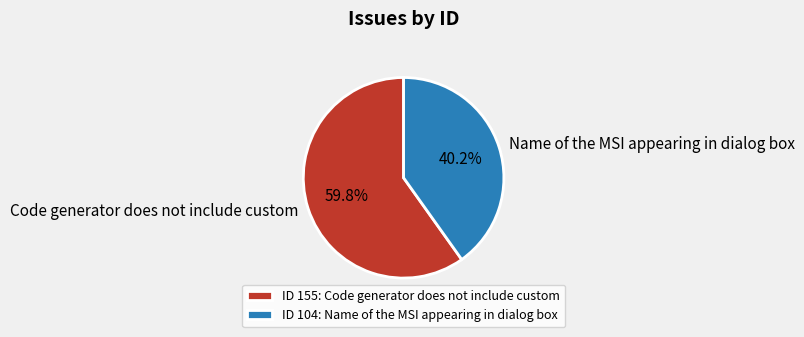

Approximately how many times larger is the value at Code generator does not include custom compared to Name of the MSI appearing in dialog box?

1.5